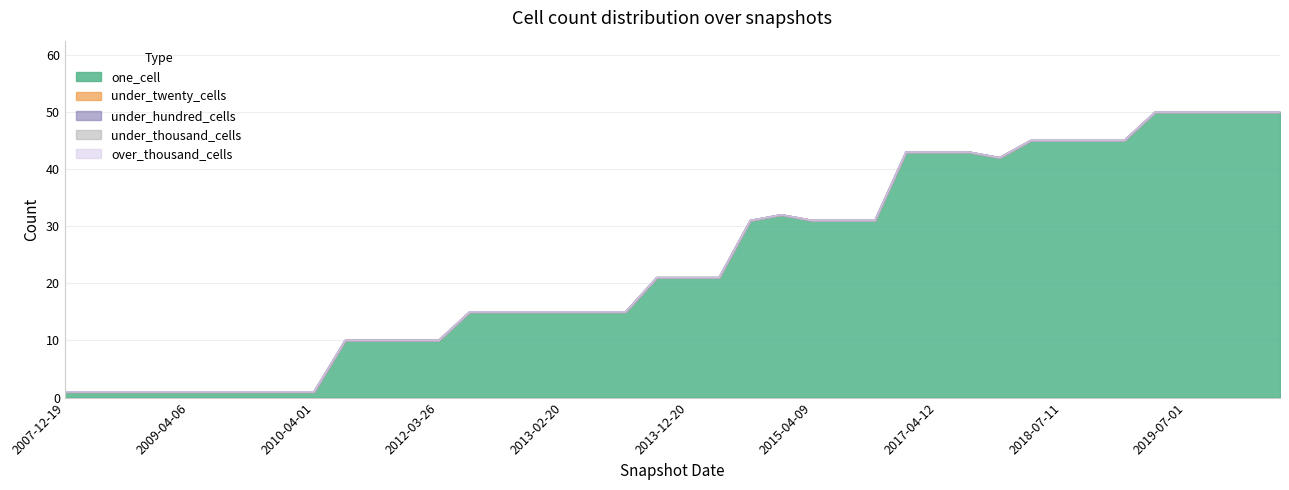

Reading right to left, extract all data points from this chart.

one_cell: 2020-04-01=50	2020-01-01=50	2019-10-09=50	2019-07-01=50	2019-04-06=50	2019-01-01=45	2018-09-28=45	2018-07-11=45	2017-12-22=45	2017-10-12=42	2017-07-24=43	2017-04-12=43	2016-12-27=43	2015-10-01=31	2015-07-03=31	2015-04-09=31	2015-01-19=32	2014-09-08=31	2014-03-28=21	2013-12-20=21	2013-09-10=21	2013-07-09=15	2013-05-21=15	2013-02-20=15	2012-12-11=15	2012-10-31=15	2012-07-13=15	2012-03-26=10	2011-09-05=10	2011-02-21=10	2010-11-17=10	2010-04-01=1	2009-12-16=1	2009-09-25=1	2009-06-17=1	2009-04-06=1	2008-12-17=1	2008-10-10=1	2008-06-27=1	2007-12-19=1
under_twenty_cells: 2020-04-01=0	2020-01-01=0	2019-10-09=0	2019-07-01=0	2019-04-06=0	2019-01-01=0	2018-09-28=0	2018-07-11=0	2017-12-22=0	2017-10-12=0	2017-07-24=0	2017-04-12=0	2016-12-27=0	2015-10-01=0	2015-07-03=0	2015-04-09=0	2015-01-19=0	2014-09-08=0	2014-03-28=0	2013-12-20=0	2013-09-10=0	2013-07-09=0	2013-05-21=0	2013-02-20=0	2012-12-11=0	2012-10-31=0	2012-07-13=0	2012-03-26=0	2011-09-05=0	2011-02-21=0	2010-11-17=0	2010-04-01=0	2009-12-16=0	2009-09-25=0	2009-06-17=0	2009-04-06=0	2008-12-17=0	2008-10-10=0	2008-06-27=0	2007-12-19=0
under_hundred_cells: 2020-04-01=0	2020-01-01=0	2019-10-09=0	2019-07-01=0	2019-04-06=0	2019-01-01=0	2018-09-28=0	2018-07-11=0	2017-12-22=0	2017-10-12=0	2017-07-24=0	2017-04-12=0	2016-12-27=0	2015-10-01=0	2015-07-03=0	2015-04-09=0	2015-01-19=0	2014-09-08=0	2014-03-28=0	2013-12-20=0	2013-09-10=0	2013-07-09=0	2013-05-21=0	2013-02-20=0	2012-12-11=0	2012-10-31=0	2012-07-13=0	2012-03-26=0	2011-09-05=0	2011-02-21=0	2010-11-17=0	2010-04-01=0	2009-12-16=0	2009-09-25=0	2009-06-17=0	2009-04-06=0	2008-12-17=0	2008-10-10=0	2008-06-27=0	2007-12-19=0
under_thousand_cells: 2020-04-01=0	2020-01-01=0	2019-10-09=0	2019-07-01=0	2019-04-06=0	2019-01-01=0	2018-09-28=0	2018-07-11=0	2017-12-22=0	2017-10-12=0	2017-07-24=0	2017-04-12=0	2016-12-27=0	2015-10-01=0	2015-07-03=0	2015-04-09=0	2015-01-19=0	2014-09-08=0	2014-03-28=0	2013-12-20=0	2013-09-10=0	2013-07-09=0	2013-05-21=0	2013-02-20=0	2012-12-11=0	2012-10-31=0	2012-07-13=0	2012-03-26=0	2011-09-05=0	2011-02-21=0	2010-11-17=0	2010-04-01=0	2009-12-16=0	2009-09-25=0	2009-06-17=0	2009-04-06=0	2008-12-17=0	2008-10-10=0	2008-06-27=0	2007-12-19=0
over_thousand_cells: 2020-04-01=0	2020-01-01=0	2019-10-09=0	2019-07-01=0	2019-04-06=0	2019-01-01=0	2018-09-28=0	2018-07-11=0	2017-12-22=0	2017-10-12=0	2017-07-24=0	2017-04-12=0	2016-12-27=0	2015-10-01=0	2015-07-03=0	2015-04-09=0	2015-01-19=0	2014-09-08=0	2014-03-28=0	2013-12-20=0	2013-09-10=0	2013-07-09=0	2013-05-21=0	2013-02-20=0	2012-12-11=0	2012-10-31=0	2012-07-13=0	2012-03-26=0	2011-09-05=0	2011-02-21=0	2010-11-17=0	2010-04-01=0	2009-12-16=0	2009-09-25=0	2009-06-17=0	2009-04-06=0	2008-12-17=0	2008-10-10=0	2008-06-27=0	2007-12-19=0